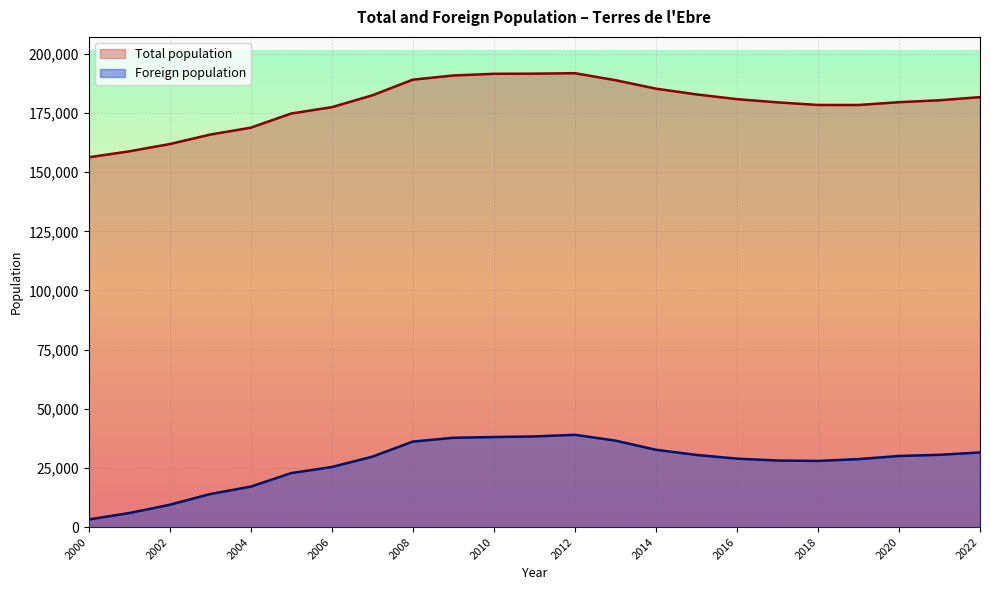

Does the chart display data point markers on the line(s)?

No